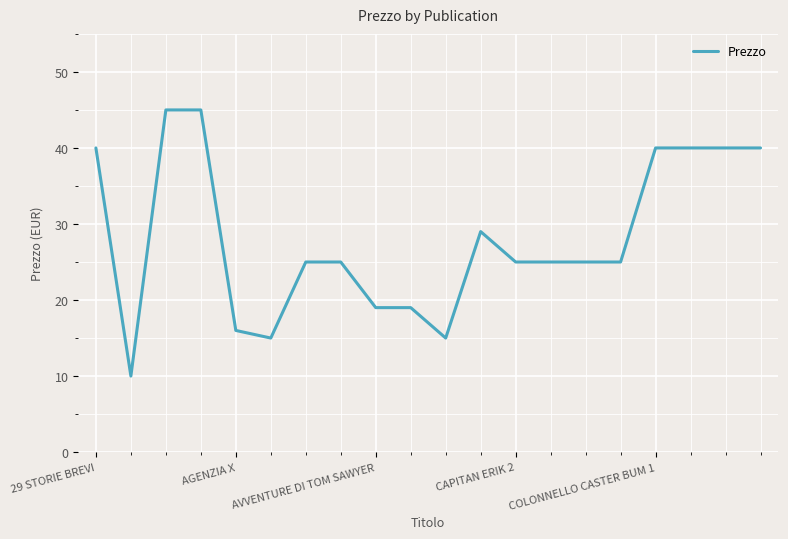

What is the greatest value displayed?

45